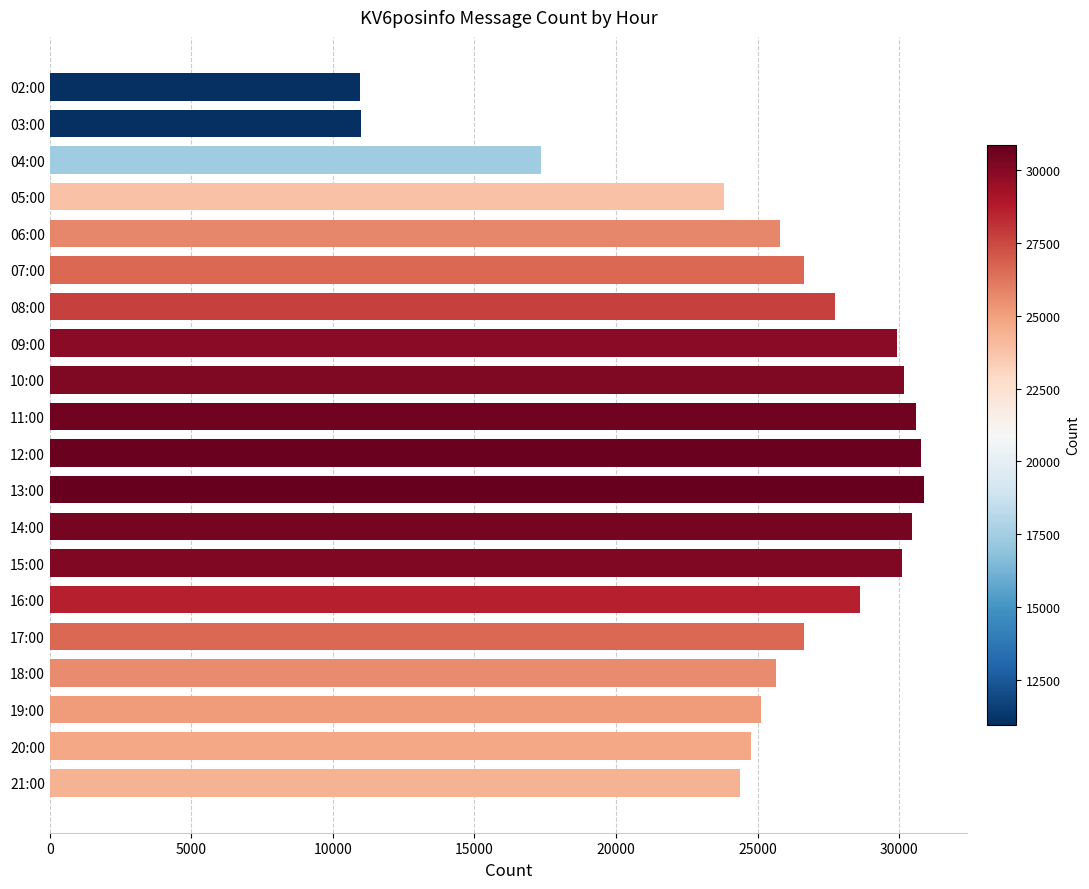

What is the difference between the second highest and second lowest values?

19783